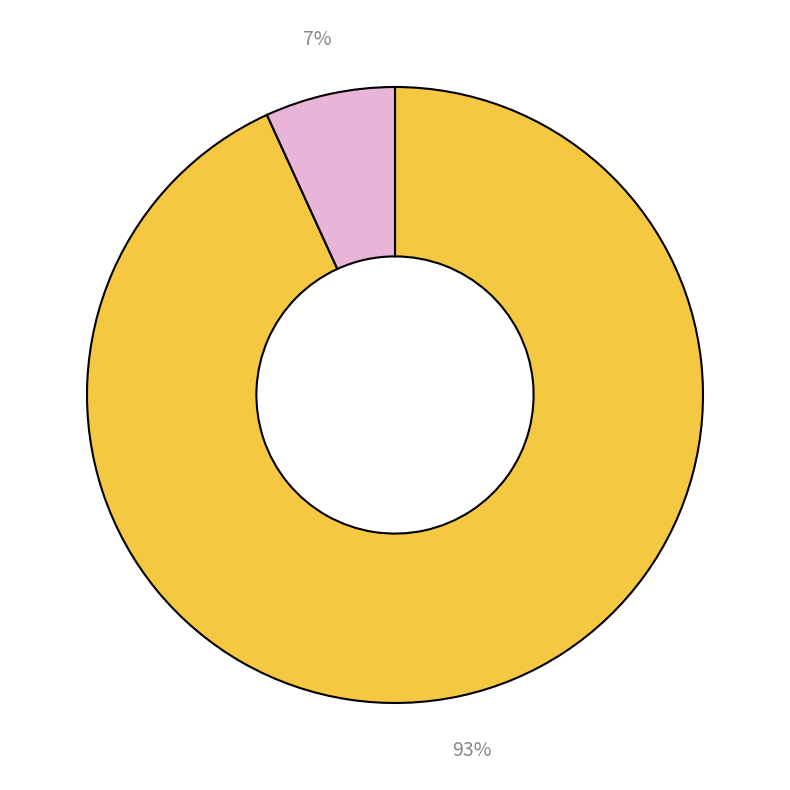

Is there a majority slice in this chart?

Yes